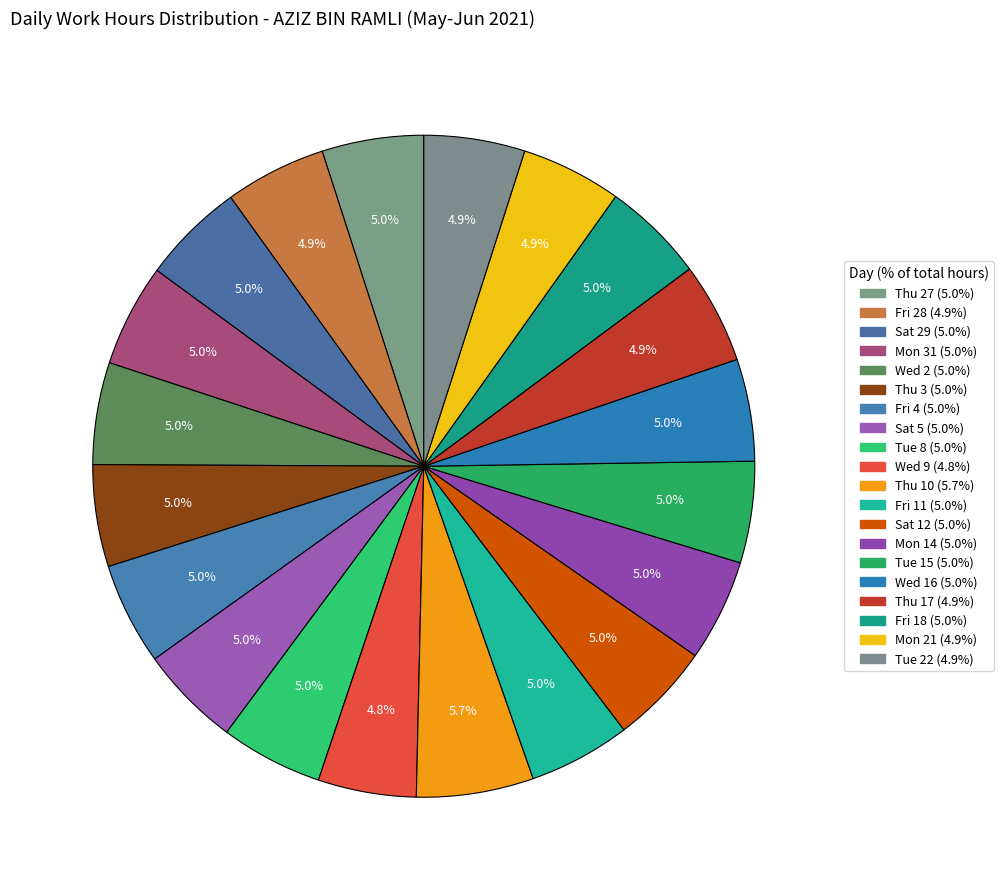

Which has a higher value, Wed 16 or Thu 10?

Thu 10